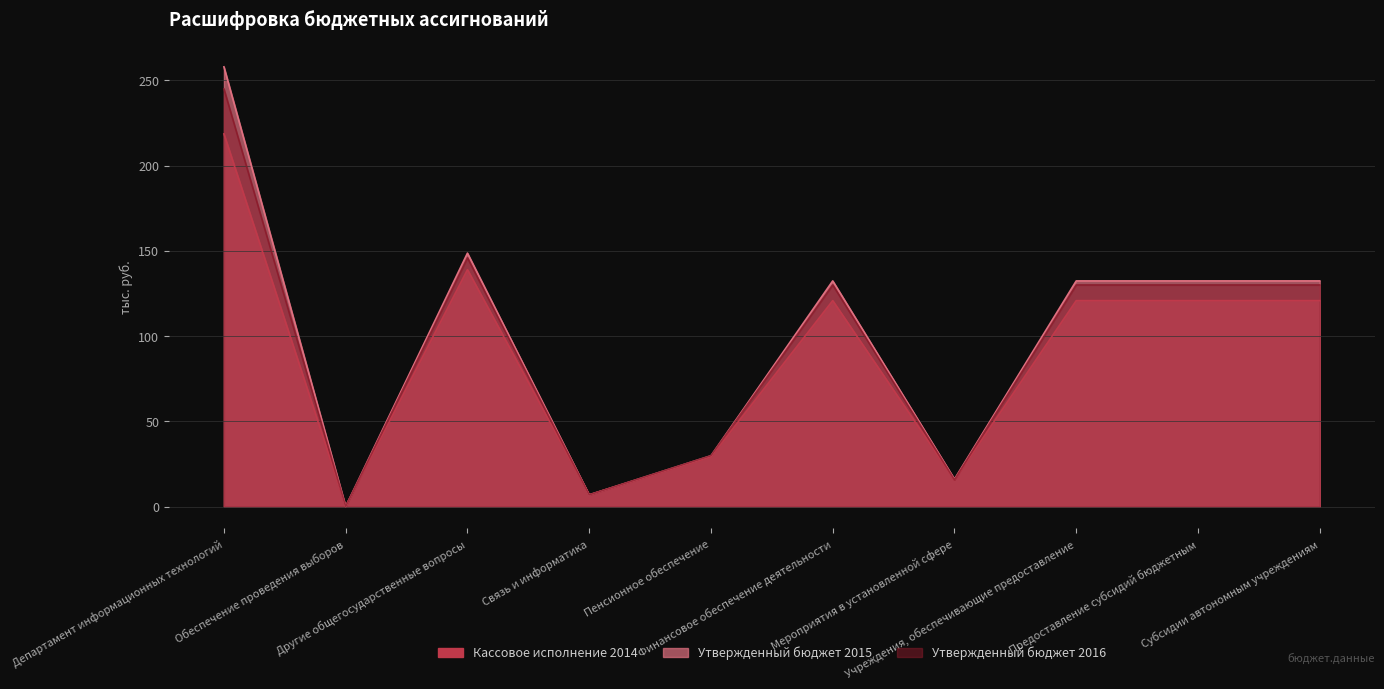

Between Департамент информационных технологий and Мероприятия в установленной сфере, which series saw the biggest shift?

Утвержденный бюджет 2015